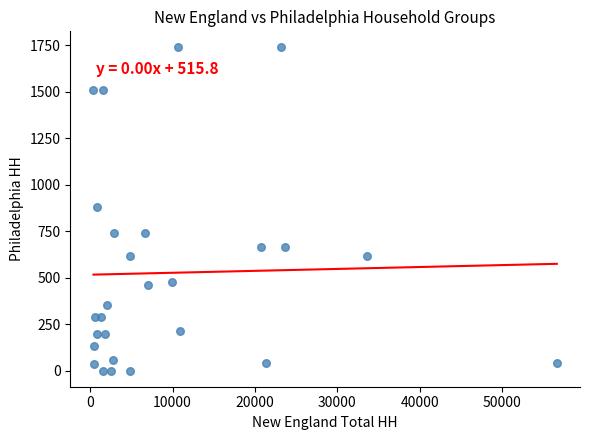

What is the range of X values (max minus min)?

56222.4